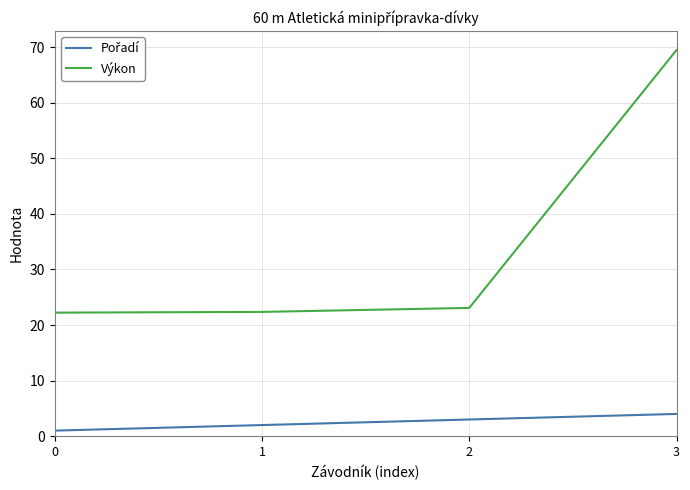

At which category does the chart reach its peak across all series?

3